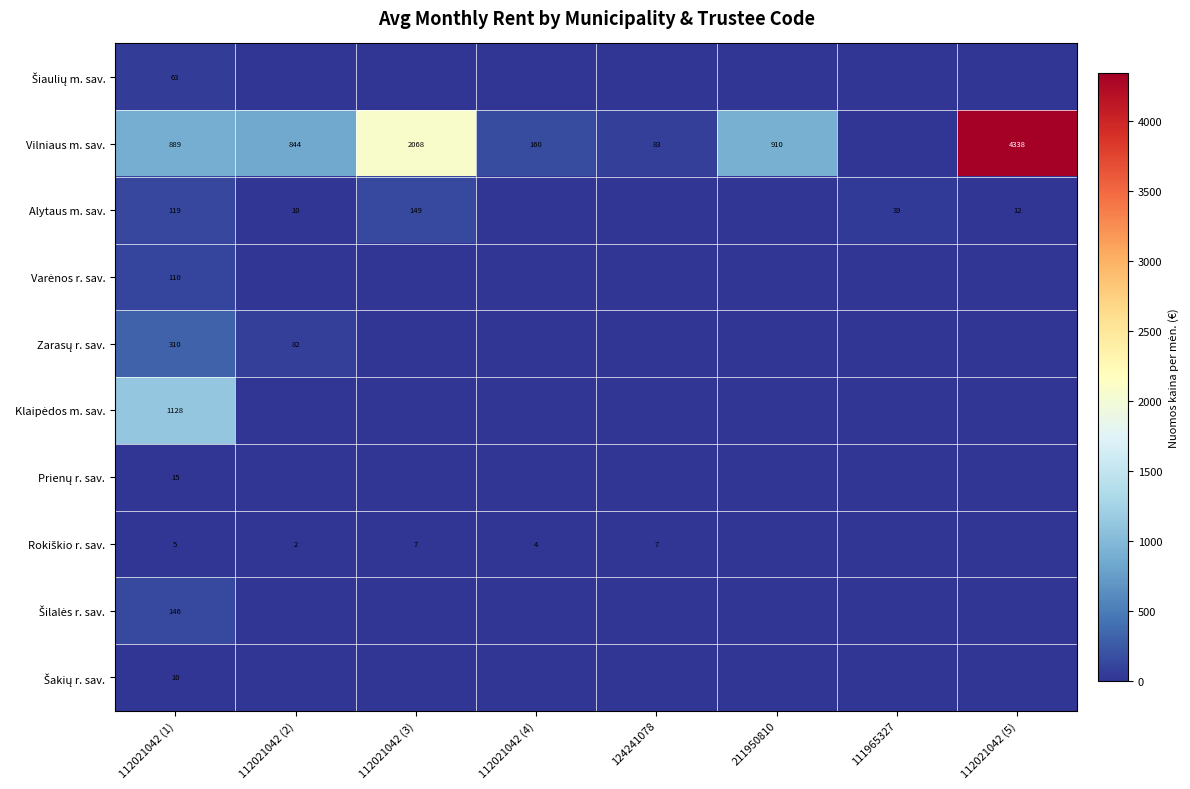

How many data points in Šiaulių m. sav. are above 0?

1